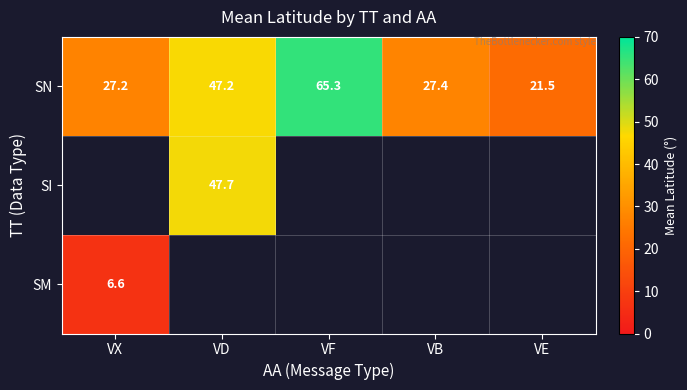

List the labels in order of SN value, largest first.

VF, VD, VB, VX, VE